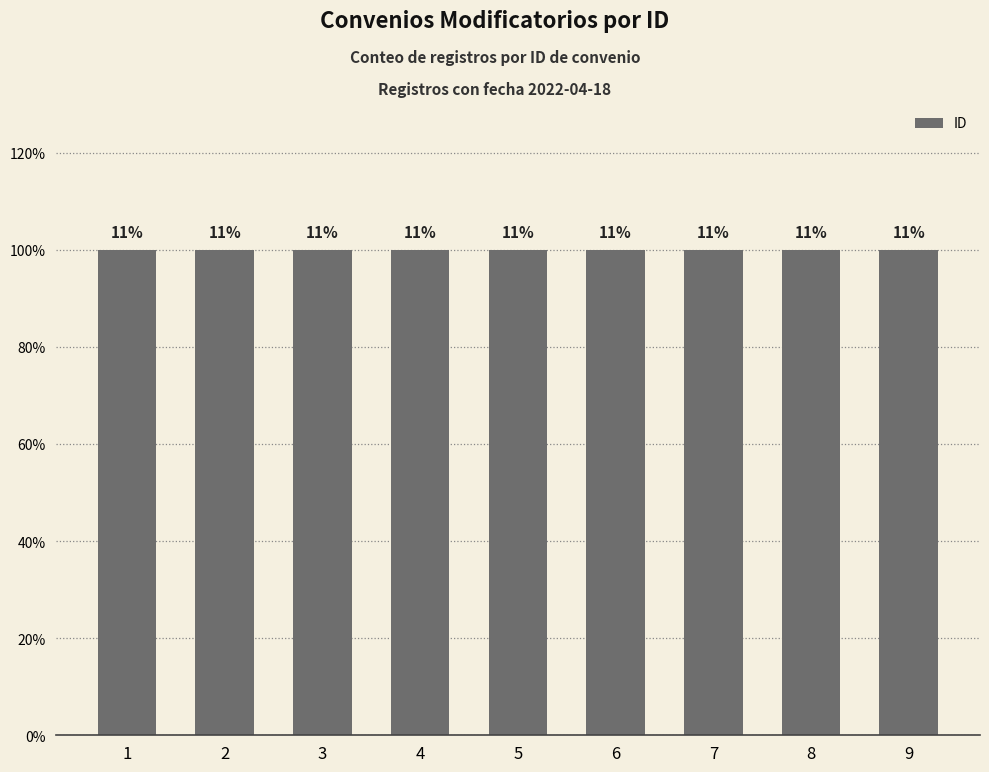

Count the values in the range 3 to 7.

5